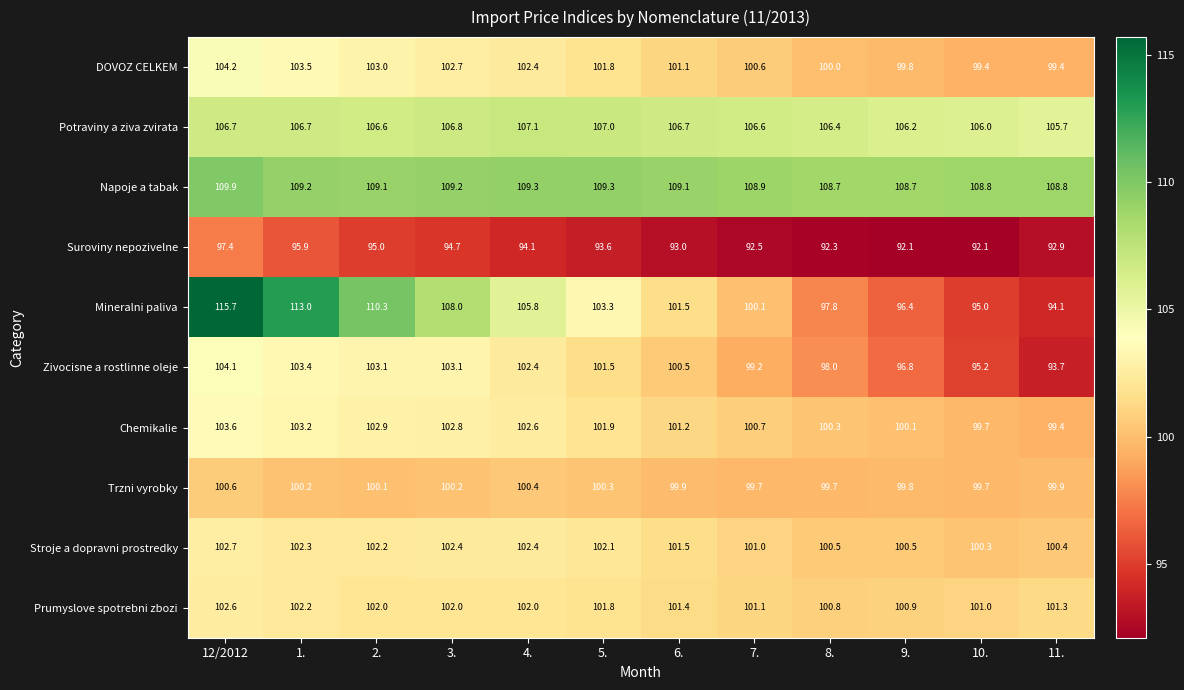

Which series has the largest total across all categories?

Napoje a tabak